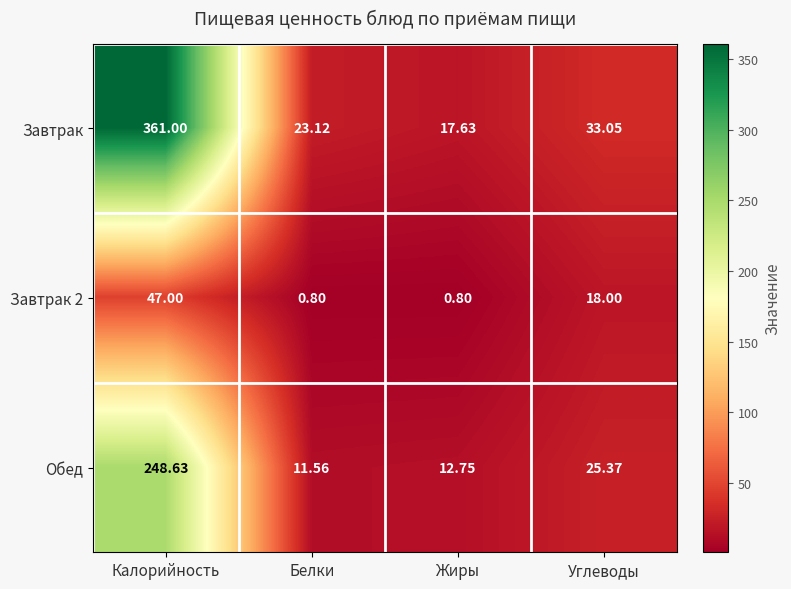

Is the value of Завтрак 2 at Белки greater than the value of Завтрак at Углеводы?

No